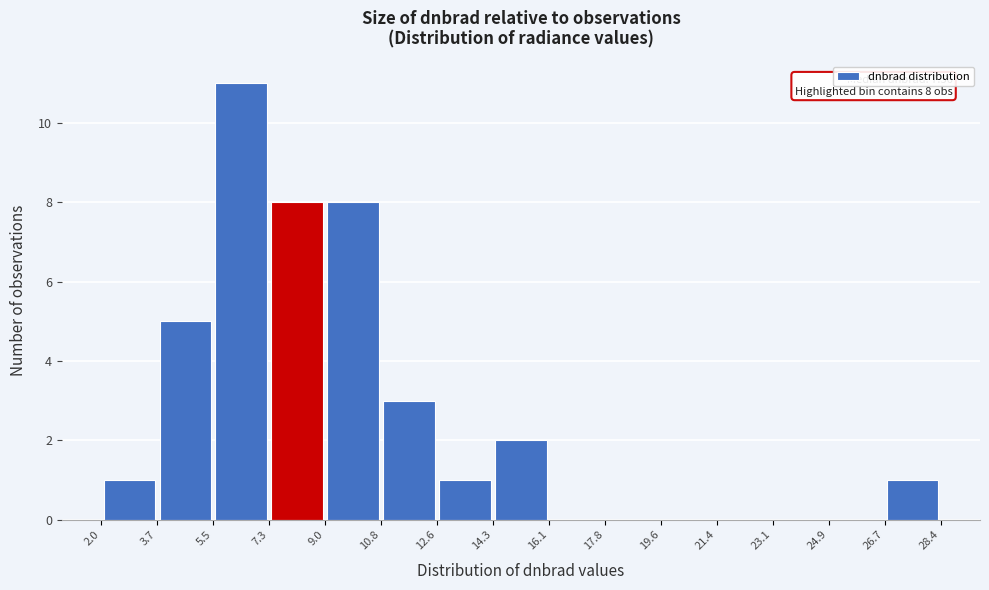

Which range on the x-axis has the tallest bar?

5.5 to 7.3